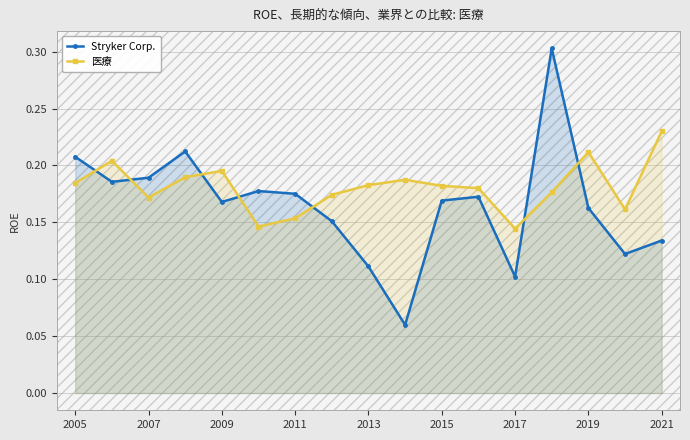

Count the number of categories in the chart.

17